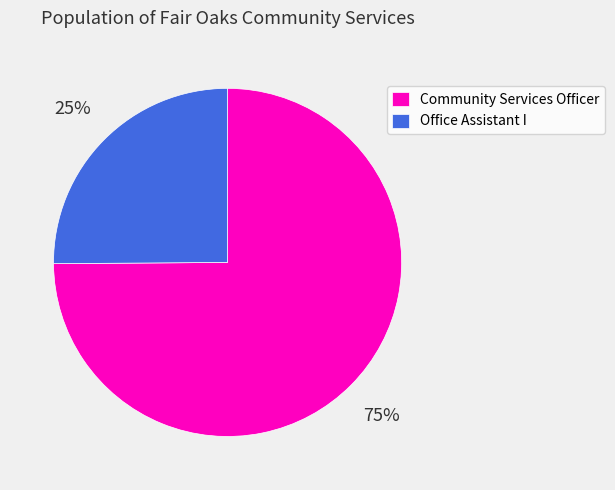

Approximately how many times larger is the value at Community Services Officer compared to Office Assistant I?

3.0